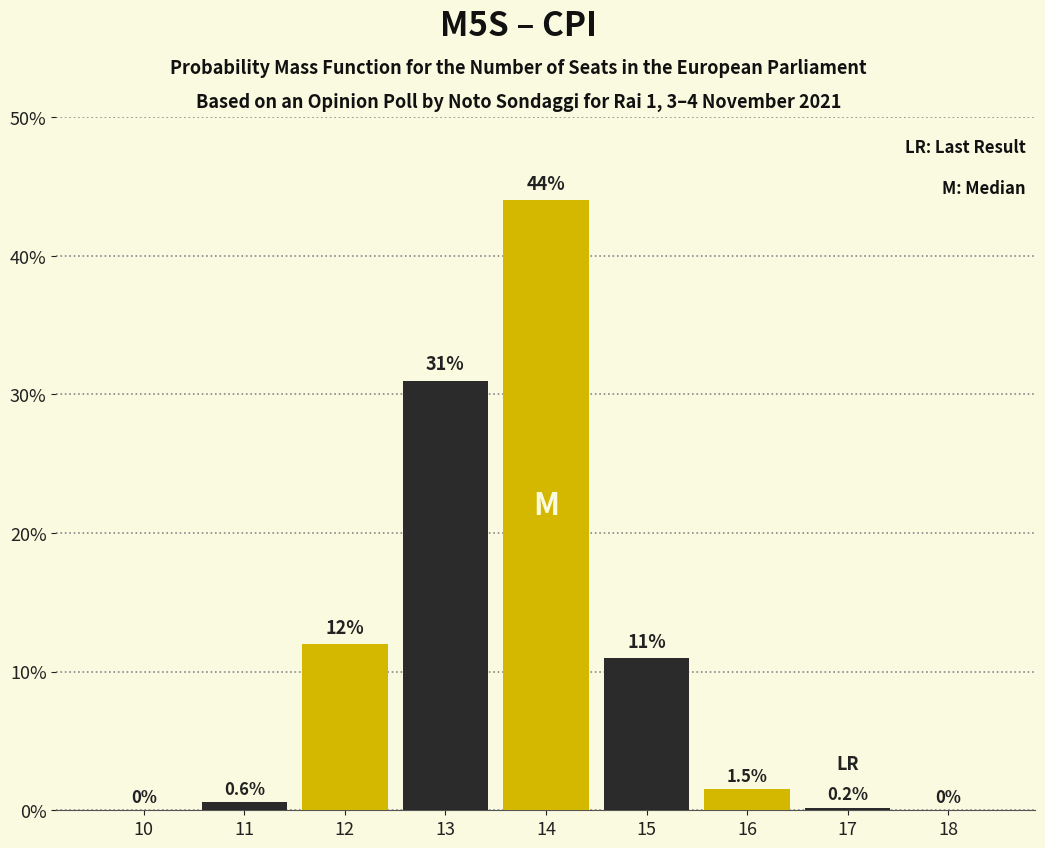

Reading left to right, what are all the values shown in this chart?

10=0.0	11=0.6	12=12.0	13=31.0	14=44.0	15=11.0	16=1.5	17=0.2	18=0.0